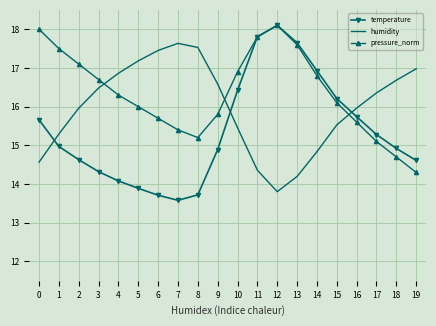

Where does the humidity series first go above 16?

3